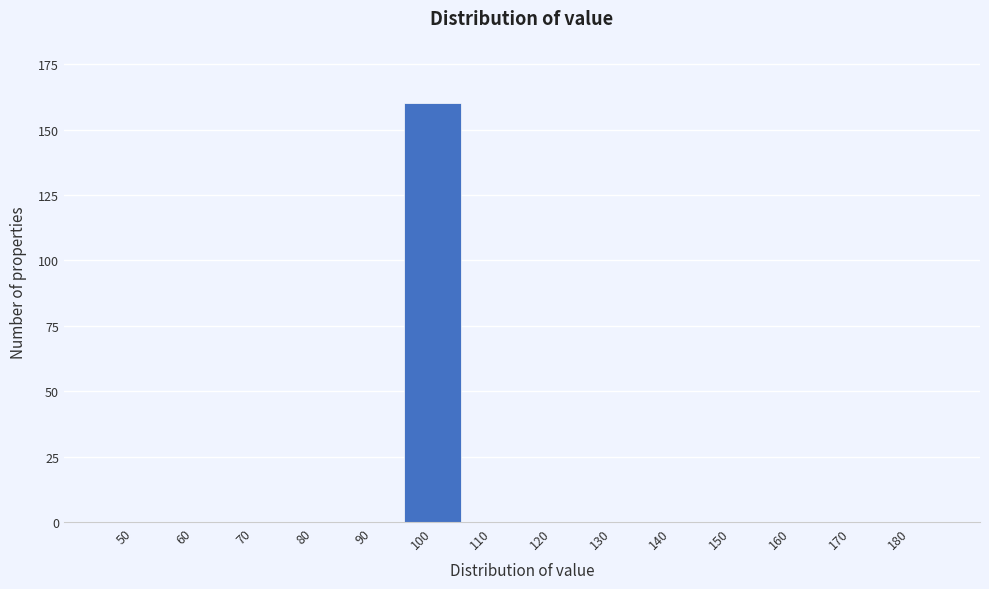

Reading left to right, extract all data points from this chart.

50=0	60=0	70=0	80=0	90=0	100=160	110=0	120=0	130=0	140=0	150=0	160=0	170=0	180=0